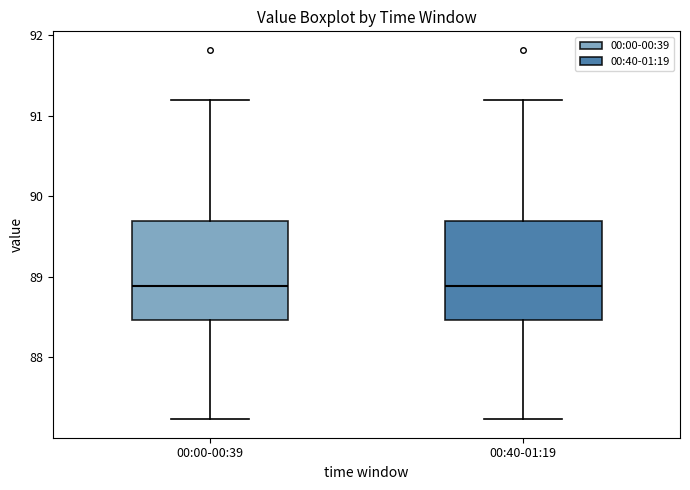

Where is the lower edge of the box for 00:40-01:19 on the y-axis? The values are not printed on the chart, so give them approximately, as read against the axis.

88.5